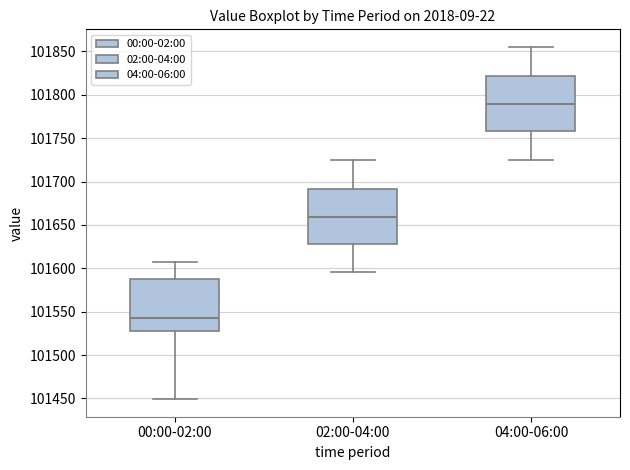

Reading left to right, transcribe this box plot: for each box, give where its median line is, the range the box spans, and where its two whiskers end, as read against the y-axis. The values are not printed on the chart, so give them approximately, as read against the axis.

00:00-02:00: median 101540, box 101530 to 101585, whiskers 101450 to 101605
02:00-04:00: median 101660, box 101630 to 101690, whiskers 101595 to 101725
04:00-06:00: median 101790, box 101760 to 101820, whiskers 101725 to 101855